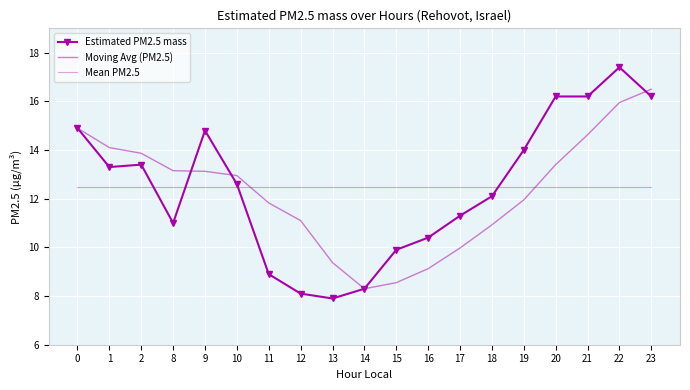

Which series changed the most between 0 and 18?

Moving Avg (PM2.5)